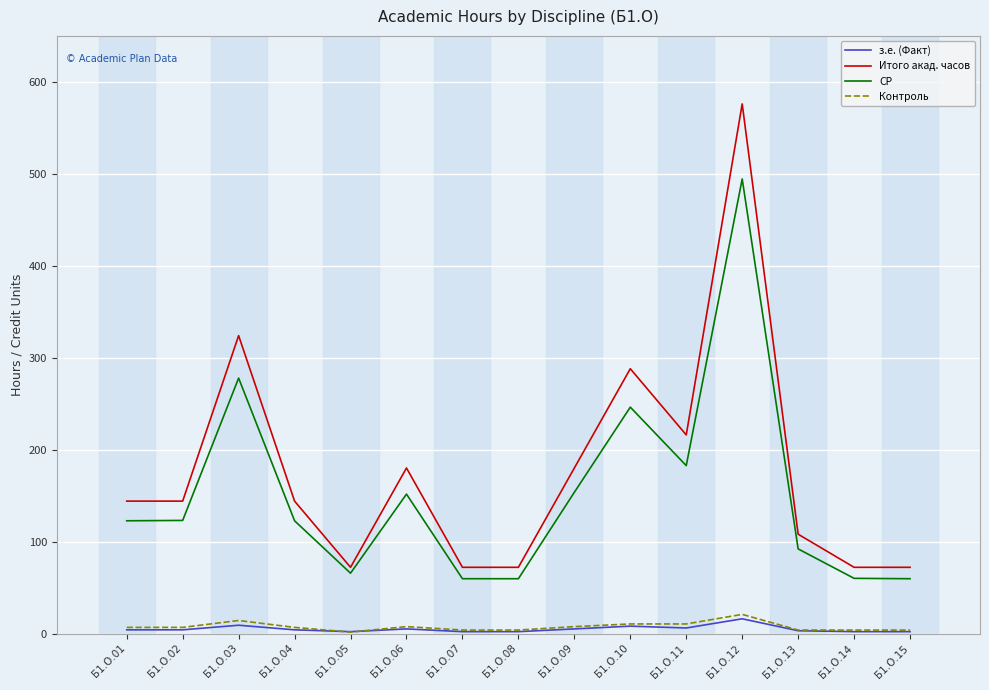

What is the maximum value for Итого акад. часов?

576.0